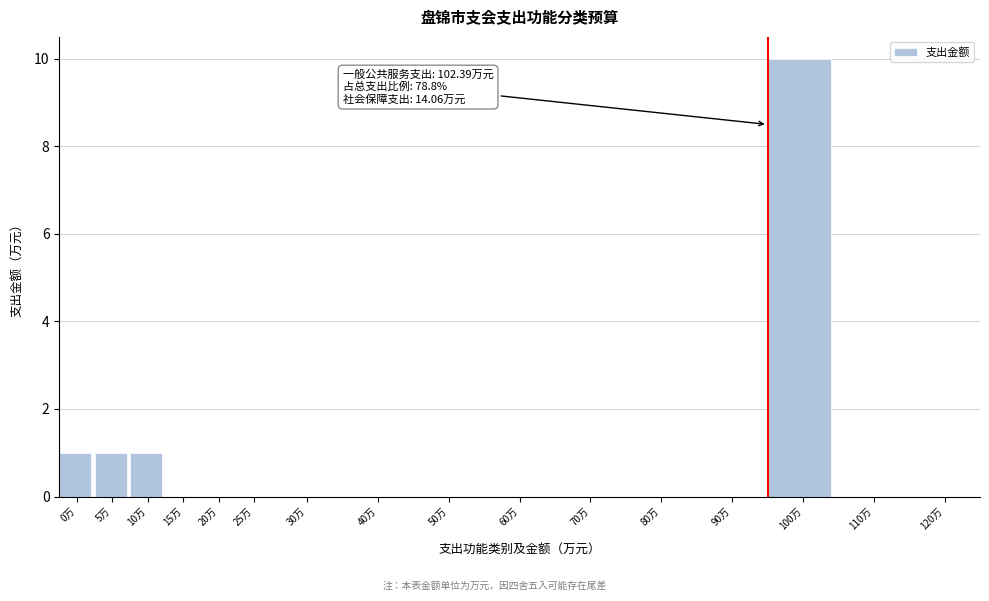

Reading right to left, what are all the values shown in this chart?

120万=0	110万=0	100万=10	90万=0	80万=0	70万=0	60万=0	50万=0	40万=0	30万=0	25万=0	20万=0	15万=0	10万=1	5万=1	0万=1